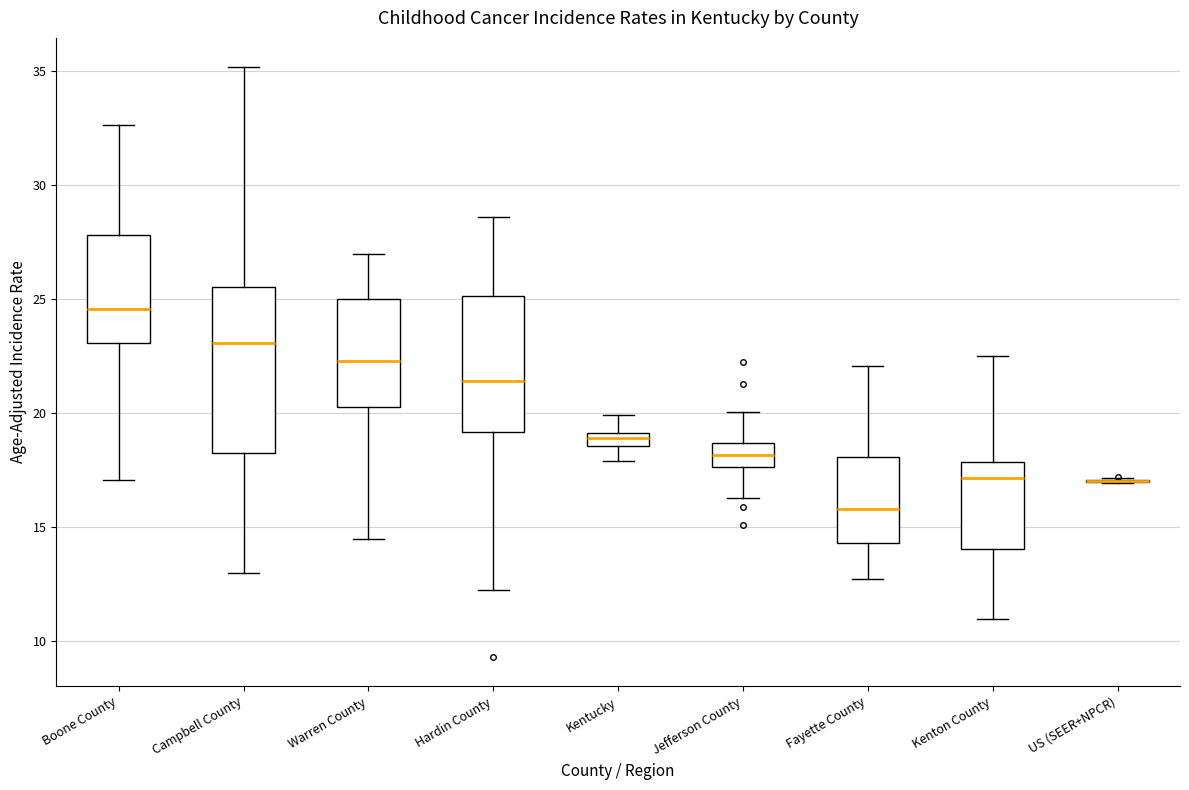

Where is the upper edge of the box for Campbell County on the y-axis? The values are not printed on the chart, so give them approximately, as read against the axis.

25.5